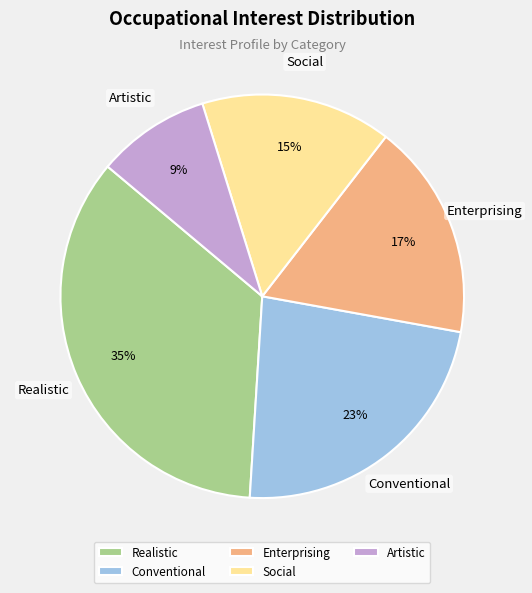

Which slice is the smallest?

Artistic